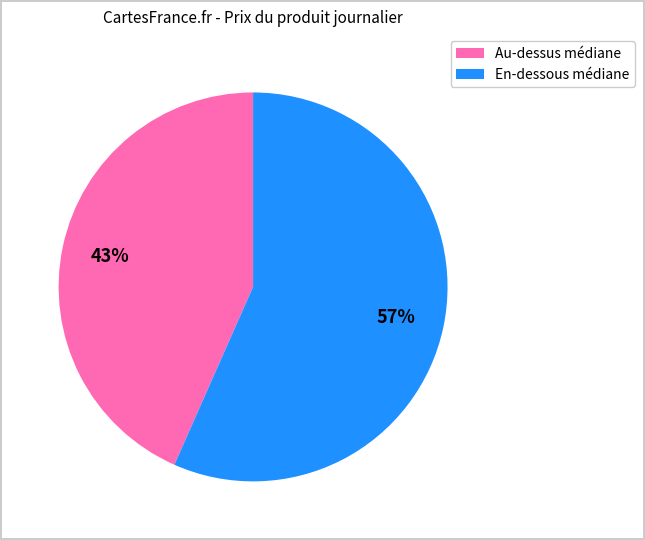

Rank the categories by value from highest to lowest.

En-dessous médiane, Au-dessus médiane